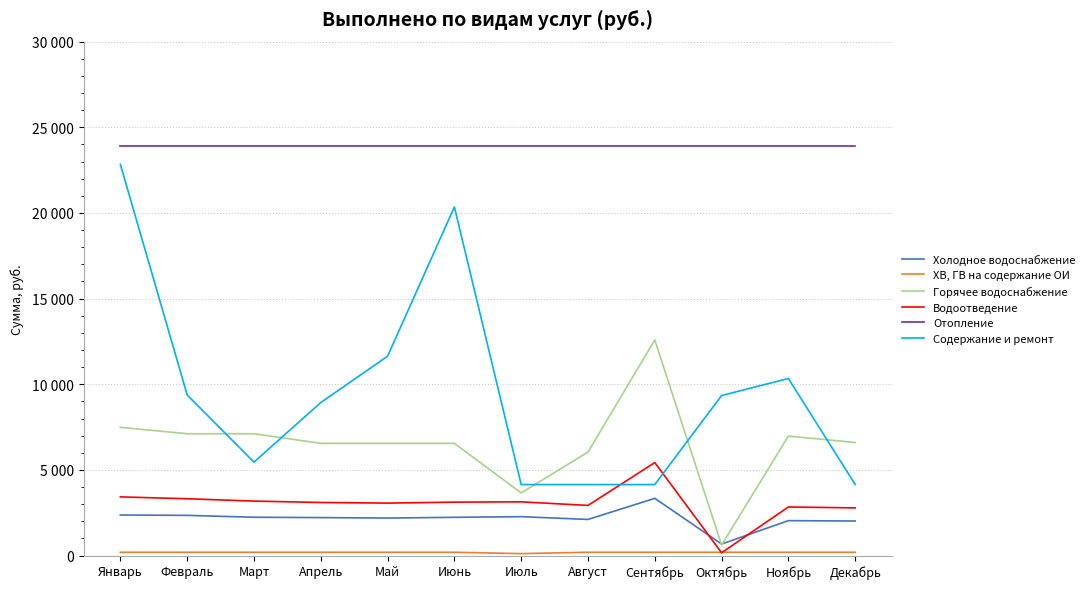

Between Май and Июль, which series saw the biggest shift?

Содержание и ремонт